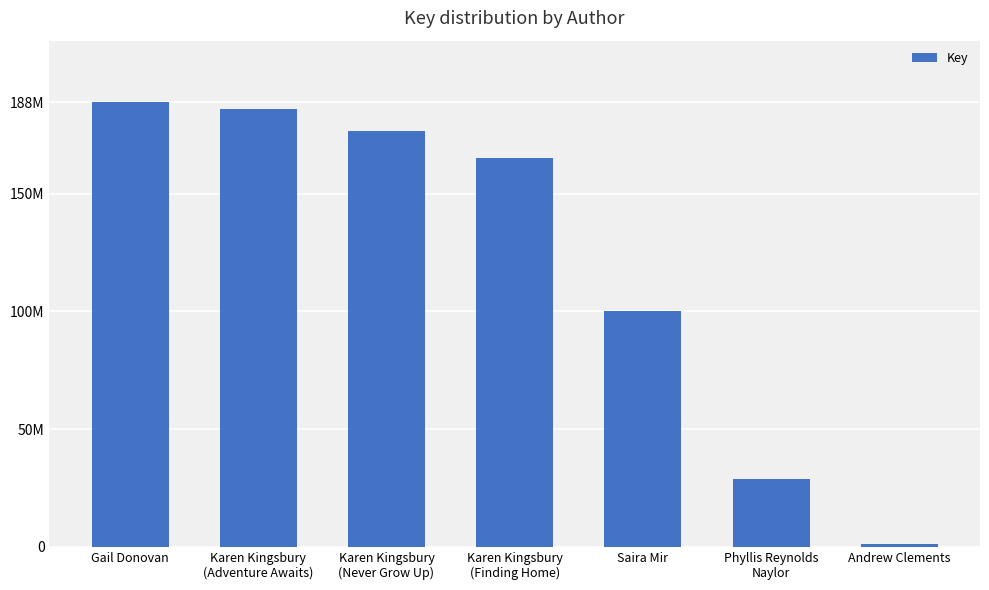

At which label does the data first exceed 165000046?

Gail Donovan